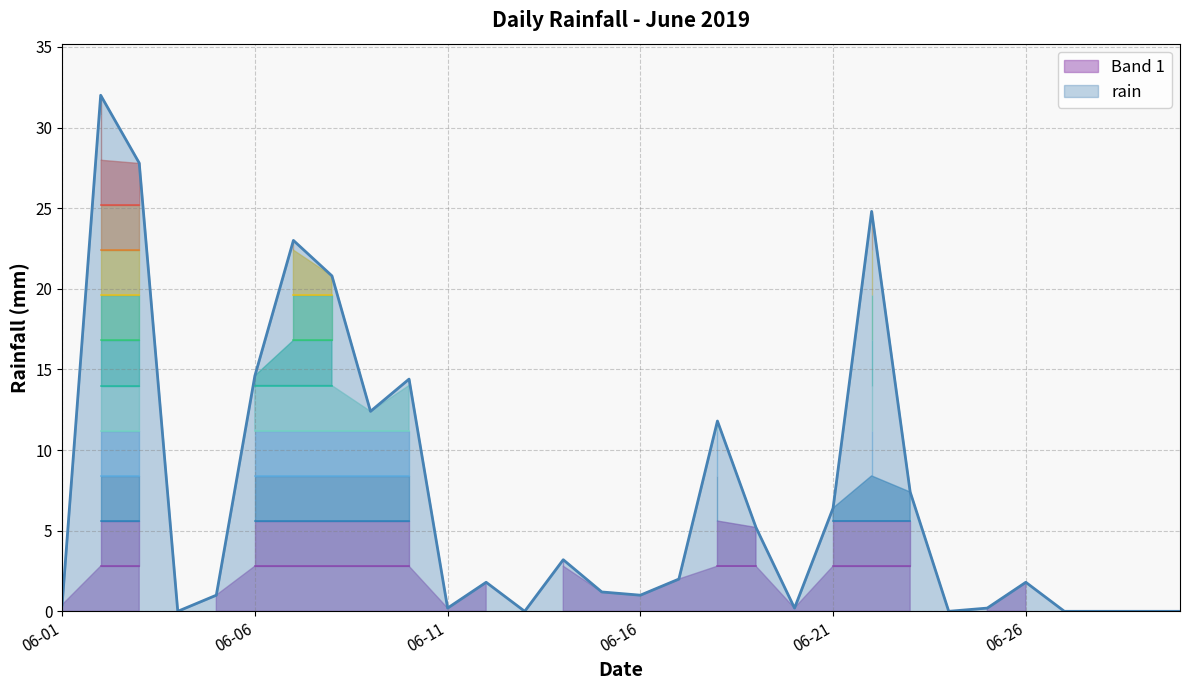

How many interior local valleys (lower than both neighbors) does the data have?

7